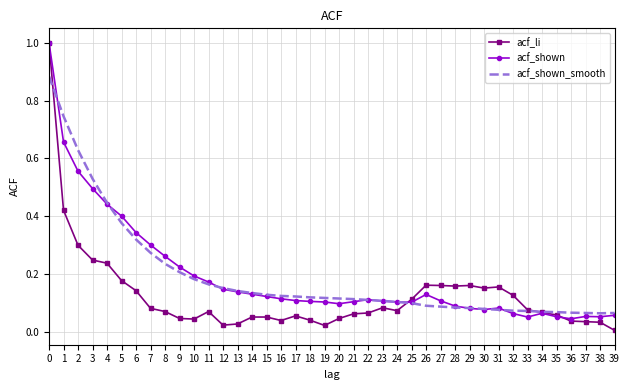

Which series changed the most between 2 and 15?

acf_shown_smooth